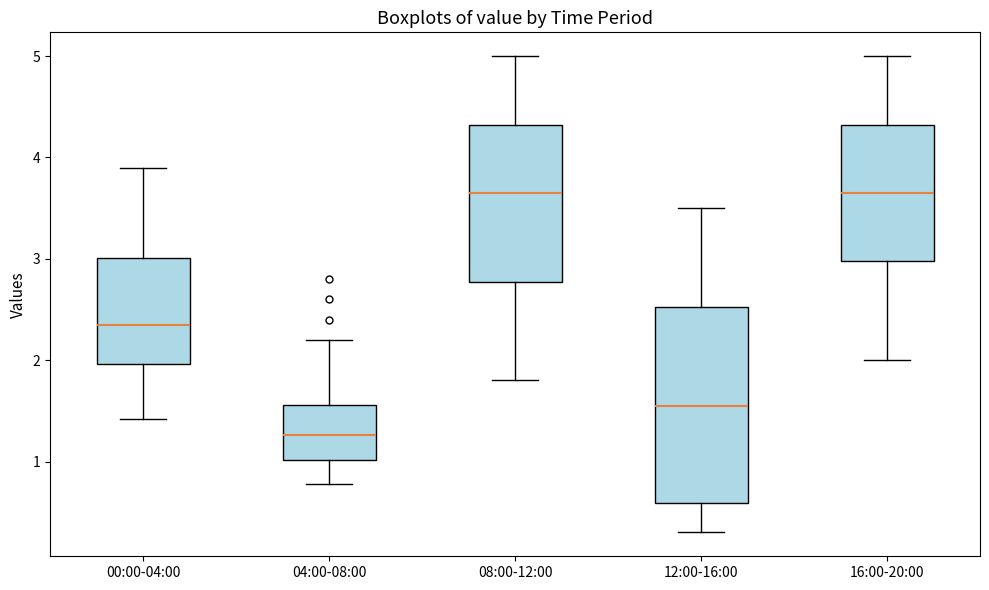

Where is the upper edge of the box for 12:00-16:00 on the y-axis? The values are not printed on the chart, so give them approximately, as read against the axis.

2.5